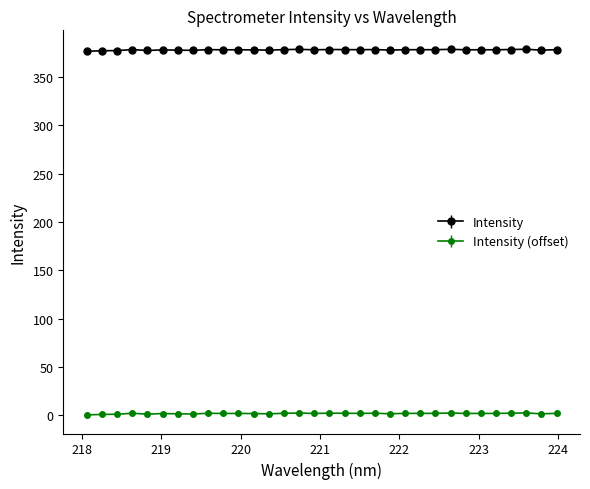

True or false: Intensity has more than 2 points higher than both neighbors.

True